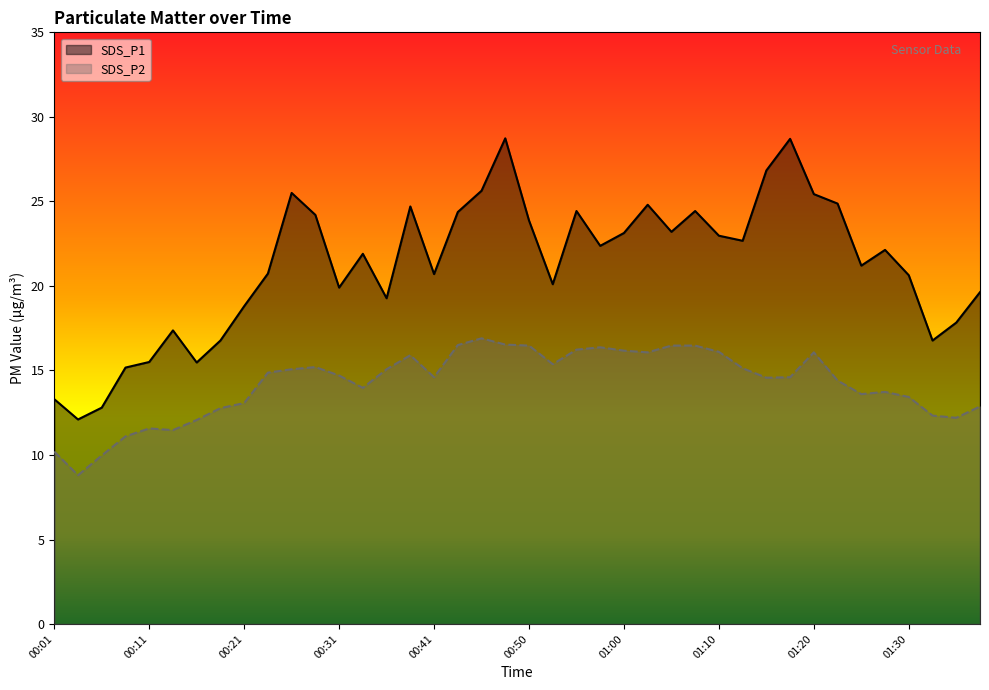

What position from the right is 00:26?

30